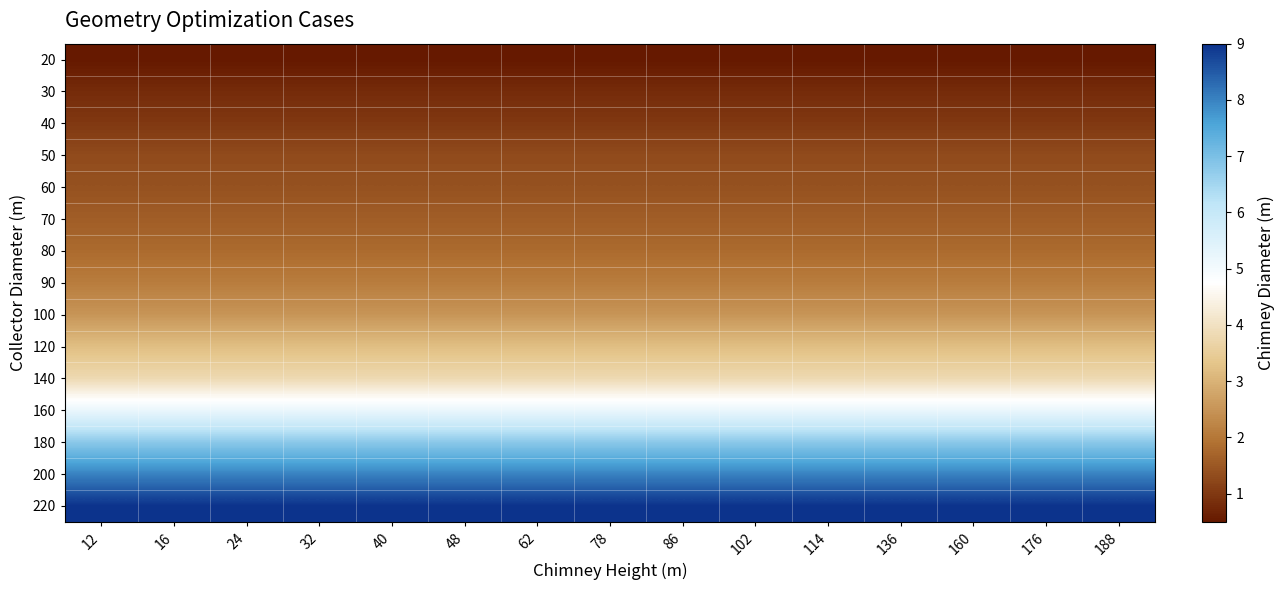

At how many categories does at least one series exceed 1?

15